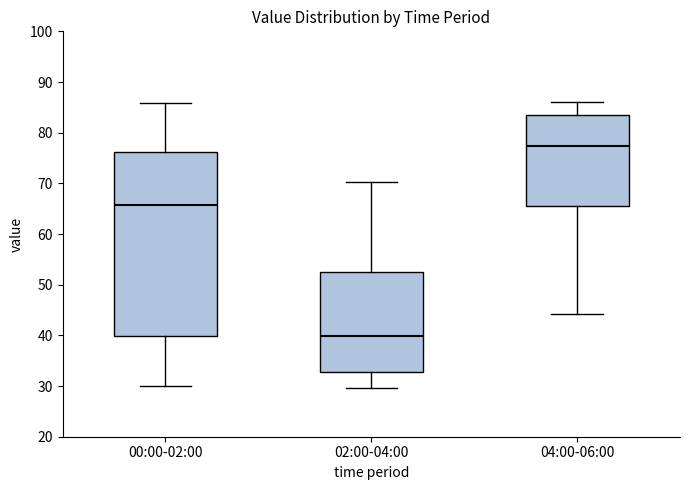

Reading left to right, read every box against the y-axis: the position of its median line, the range the box covers, and the ends of its whiskers. The values are not printed on the chart, so give them approximately, as read against the axis.

00:00-02:00: median 66, box 40 to 76, whiskers 30 to 86
02:00-04:00: median 40, box 33 to 53, whiskers 30 to 70
04:00-06:00: median 77, box 66 to 84, whiskers 44 to 86